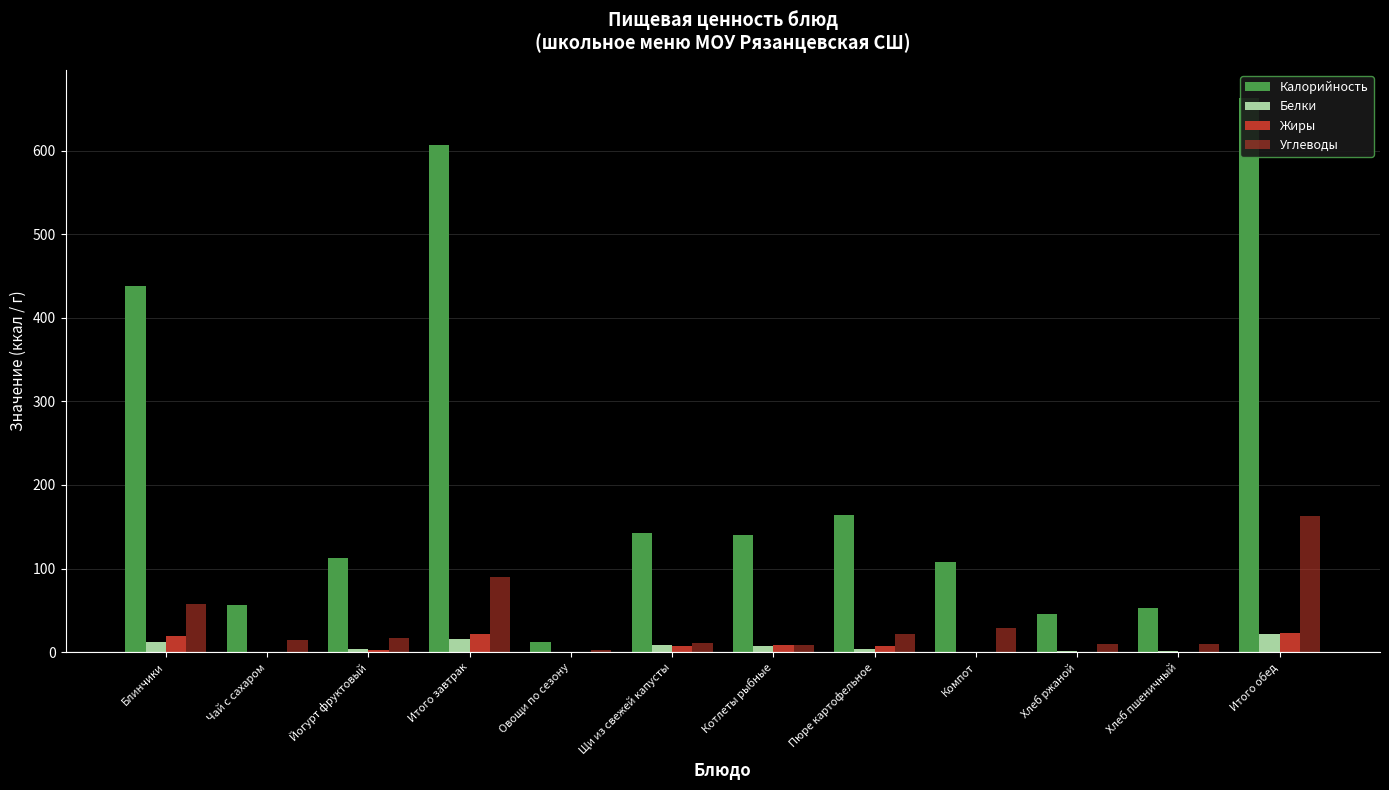

Reading left to right, what are all the values shown in this chart?

Калорийность: 438.1	56.1	112.5	606.7	11.6	142.3	139.8	163.5	108.2	46.0	52.4	663.4
Белки: 12.4	0.2	3.5	16.1	0.4	8.0	7.4	3.2	0.2	1.3	1.6	22.1
Жиры: 19.2	0.0	3.1	22.3	0.0	7.6	8.5	6.8	0.0	0.2	0.2	23.4
Углеводы: 57.5	15.0	17.3	89.8	2.2	10.9	8.9	21.9	28.5	9.9	10.3	162.5